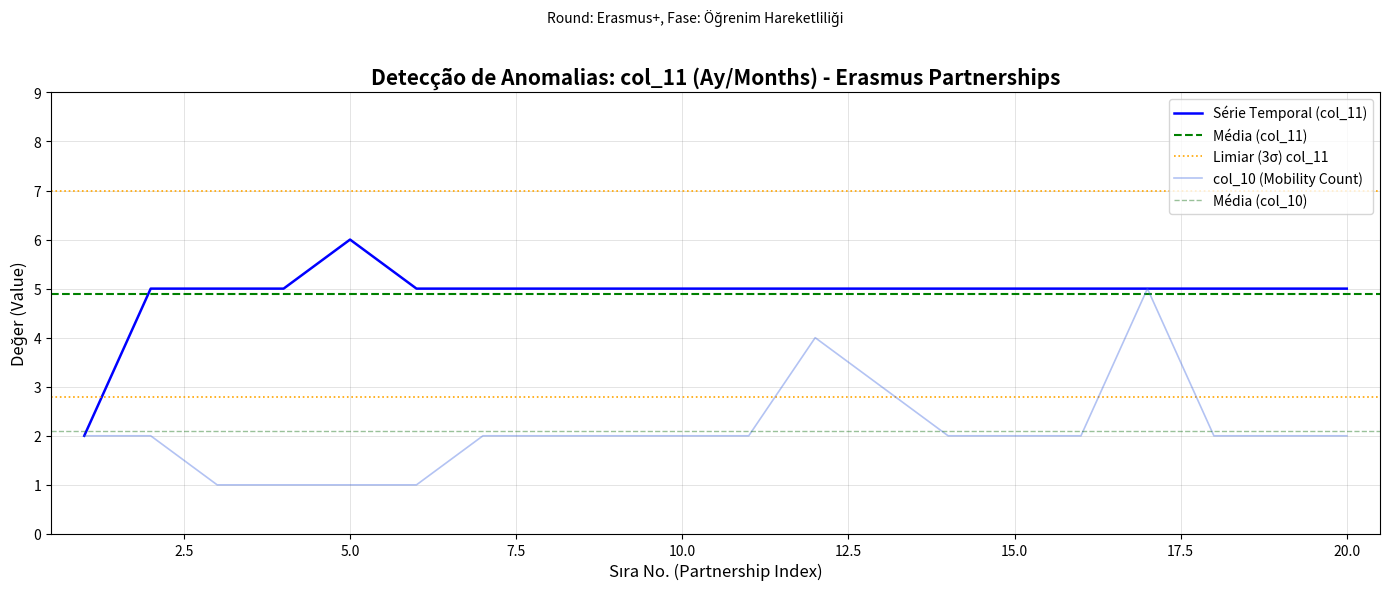

Which series has the largest total across all categories?

Série Temporal